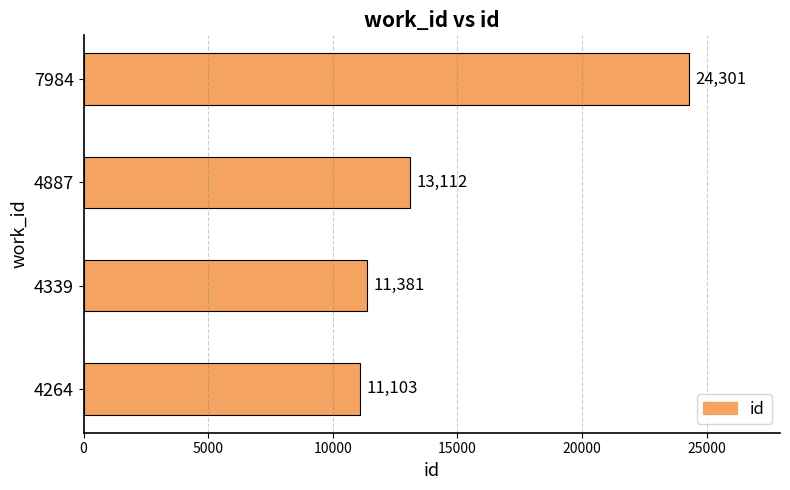

What is the average value?

14974